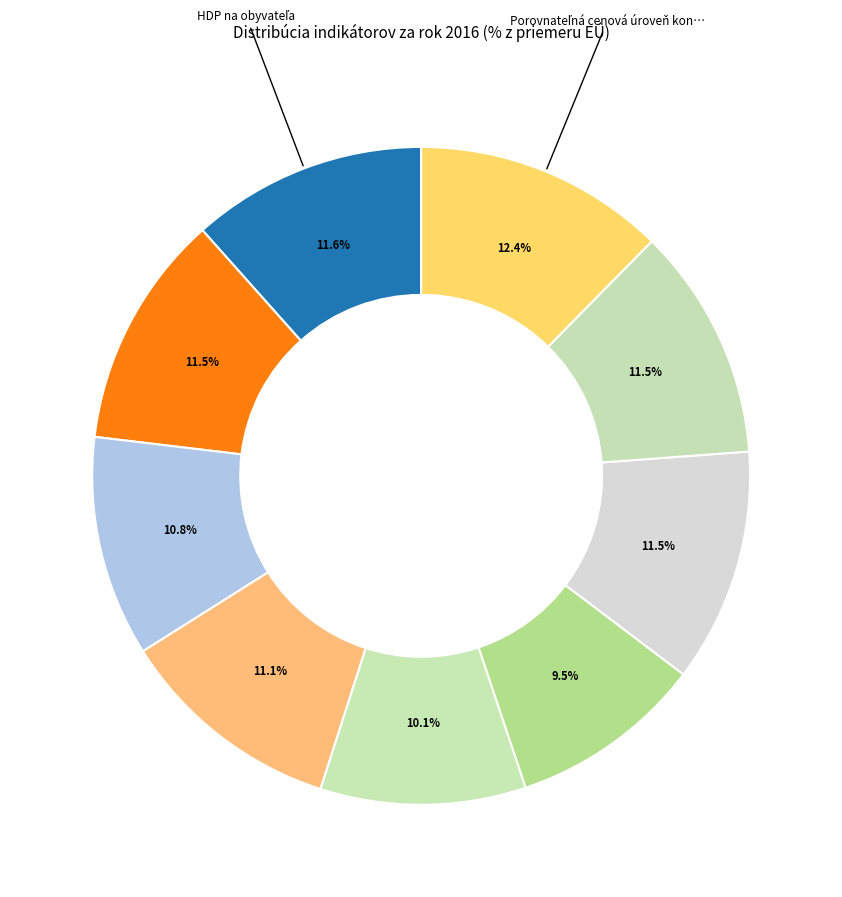

Count the number of slices in the pie.

9